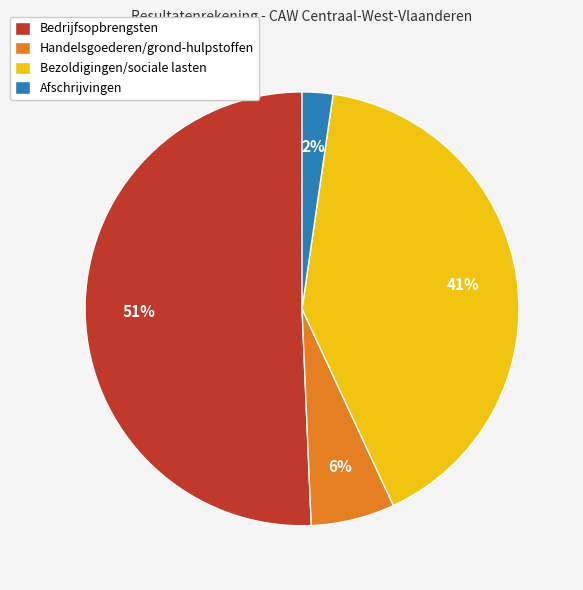

To the nearest percent, what portion does Afschrijvingen represent?

2%